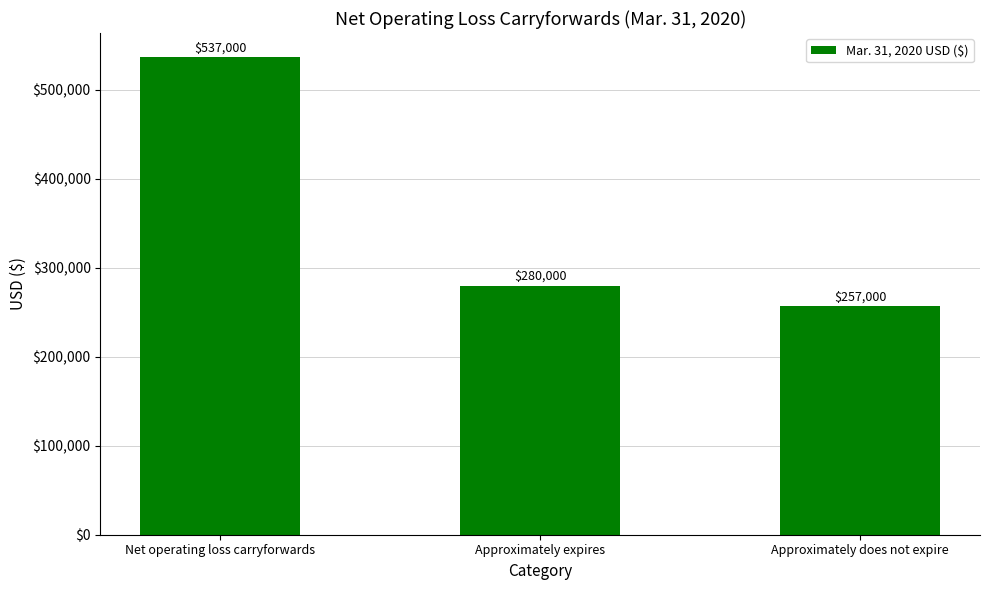

The value at Net operating loss carryforwards is 282385. True or false?

False